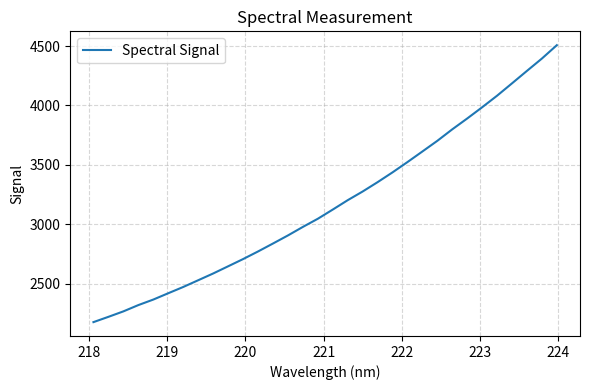

What is the maximum value shown in the chart?

4507.5